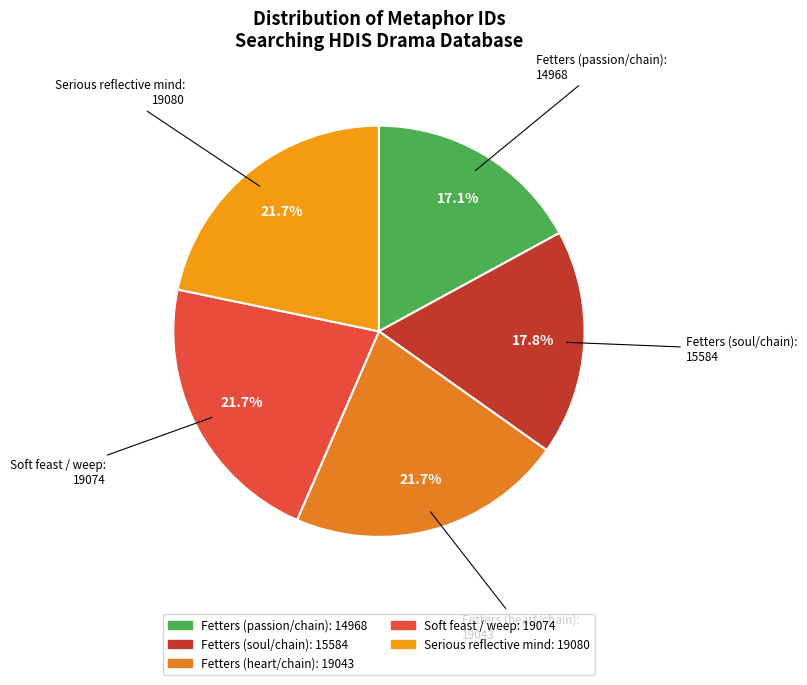

Is it true that Fetters (soul/chain) is 18% of the pie?

True